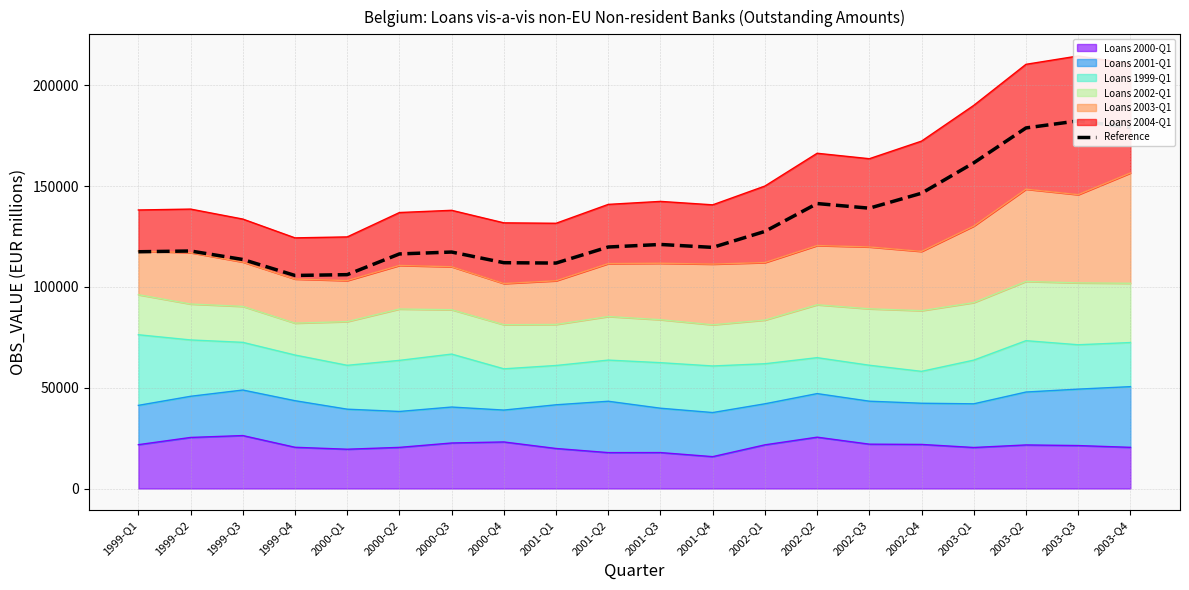

How many data points are less than 119809?

10